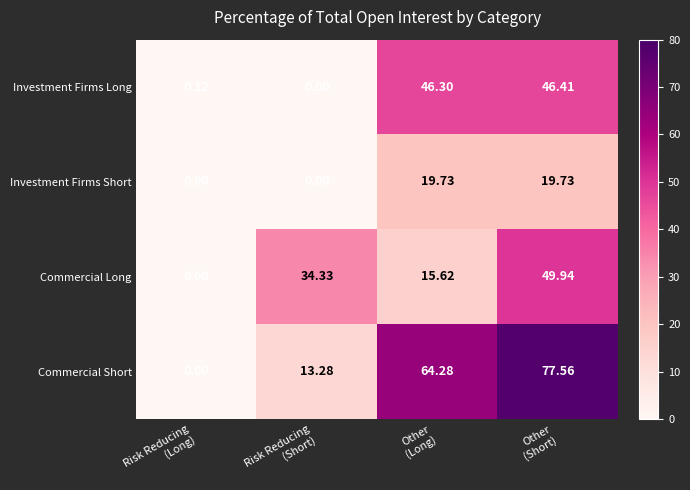

How many values in the Commercial Long series are below 34?

2